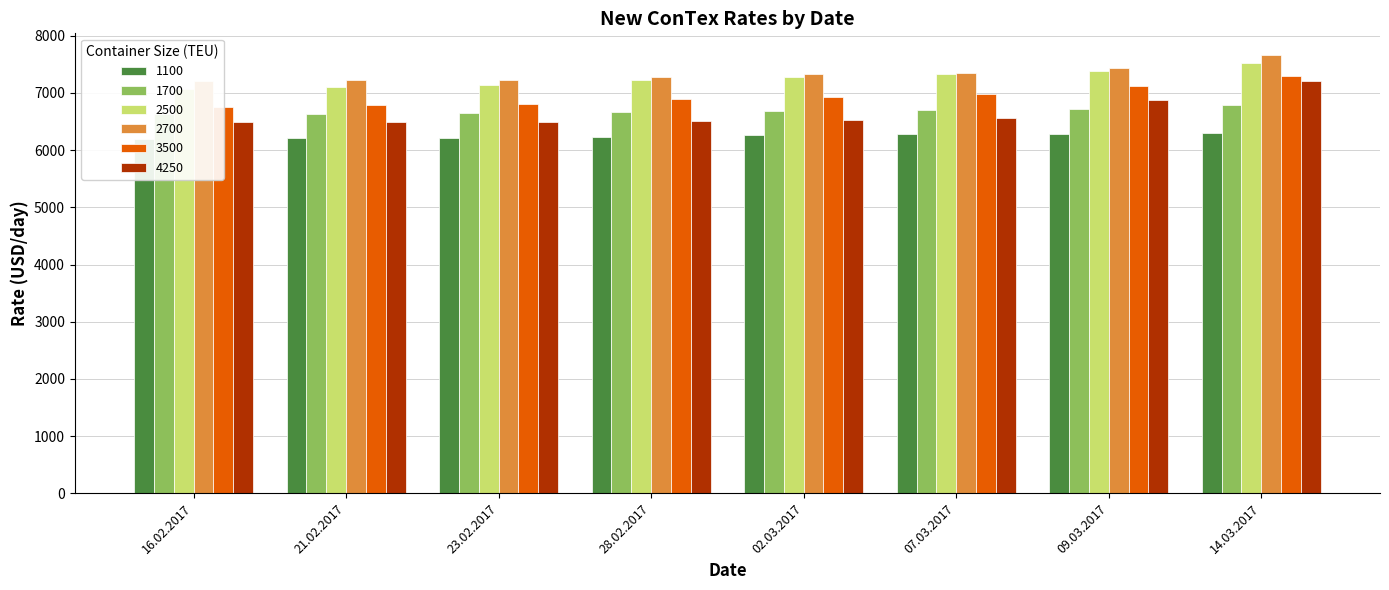

Reading left to right, extract all data points from this chart.

1100: 6197	6208	6221	6227	6258	6275	6280	6299
1700: 6628	6636	6643	6670	6690	6709	6714	6785
2500: 7070	7109	7143	7224	7281	7328	7384	7519
2700: 7210	7222	7234	7281	7324	7350	7441	7660
3500: 6750	6786	6805	6889	6936	6976	7114	7304
4250: 6493	6497	6496	6504	6530	6558	6883	7202